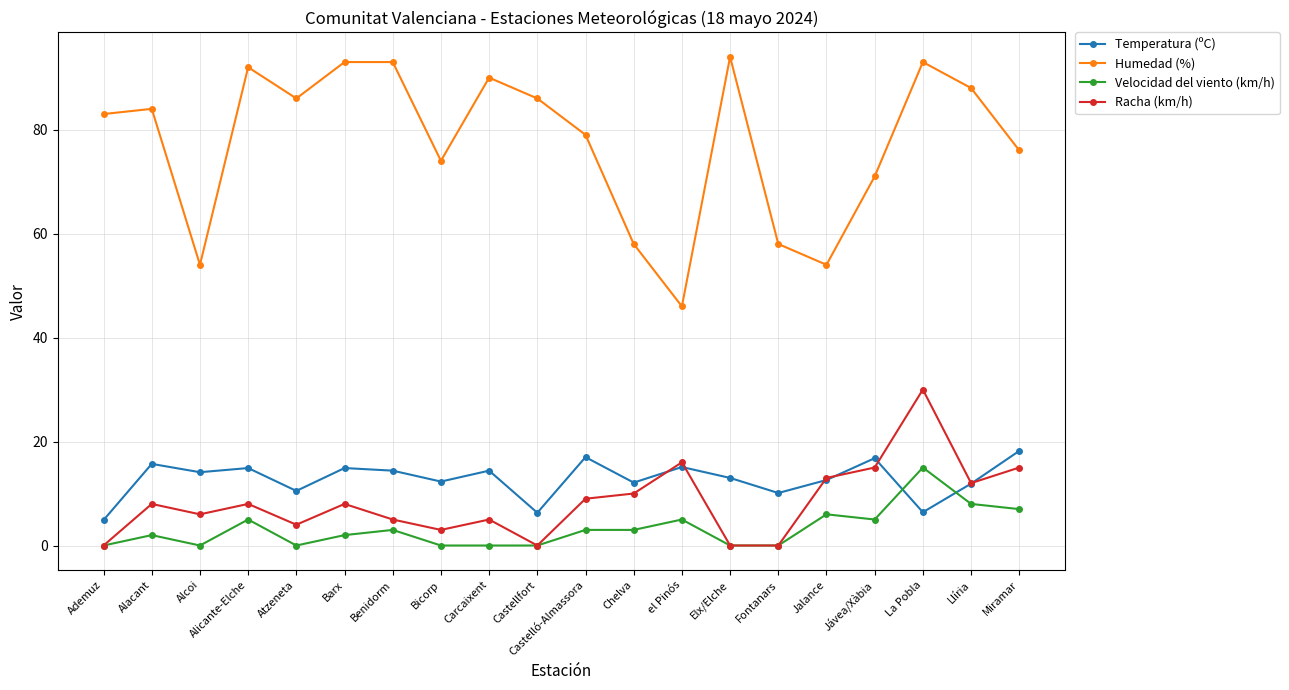

What is the label of the 12th point from the left?

Chelva